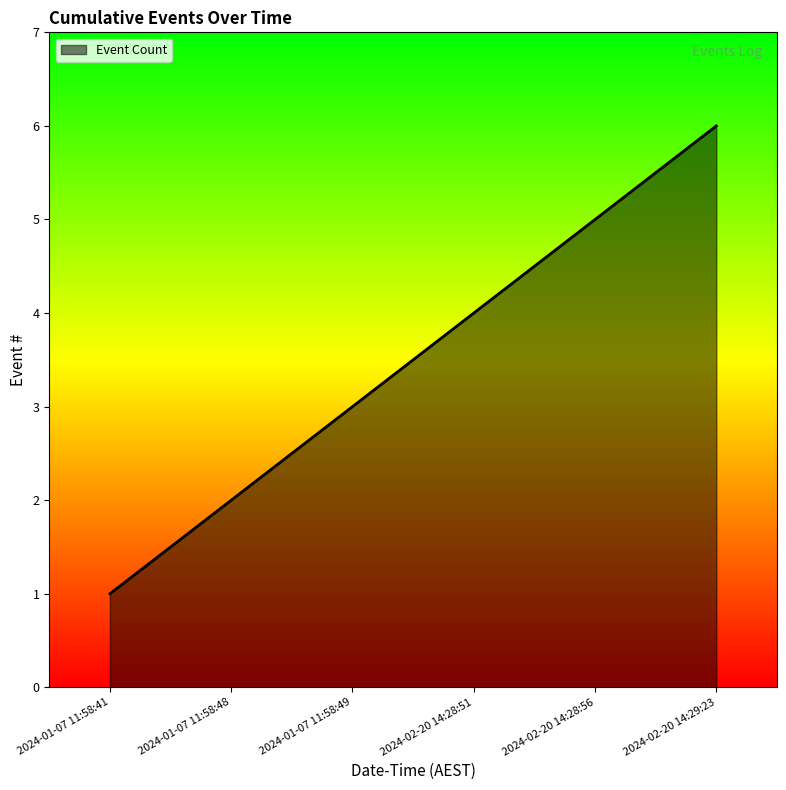

Read the value at 2024-02-20 14:28:51.

4